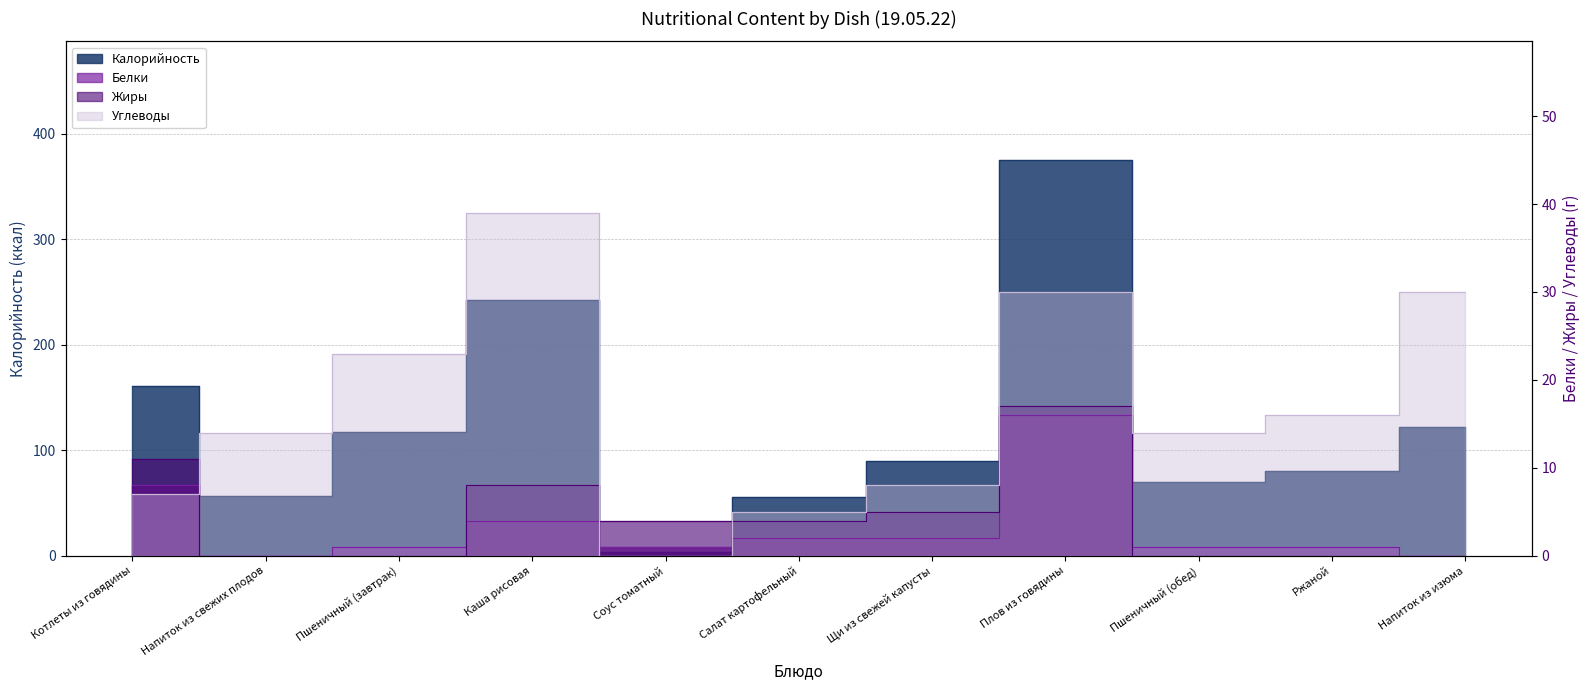

At which category does Белки reach its first local valley?

Напиток из свежих плодов